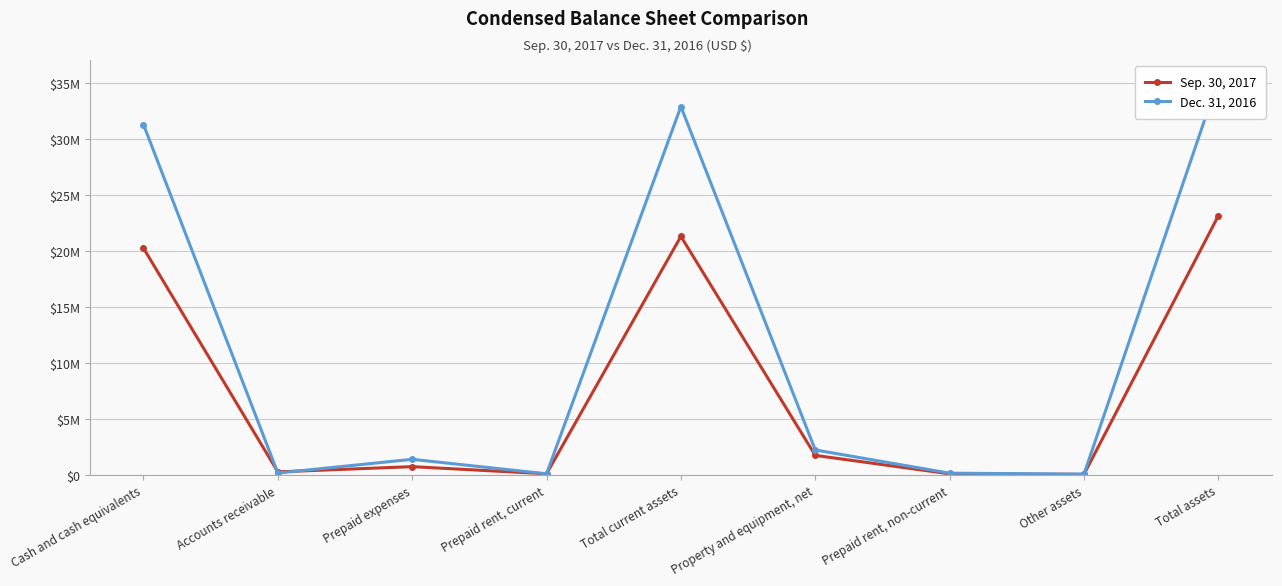

True or false: Sep. 30, 2017 and Dec. 31, 2016 cross at least once.

True